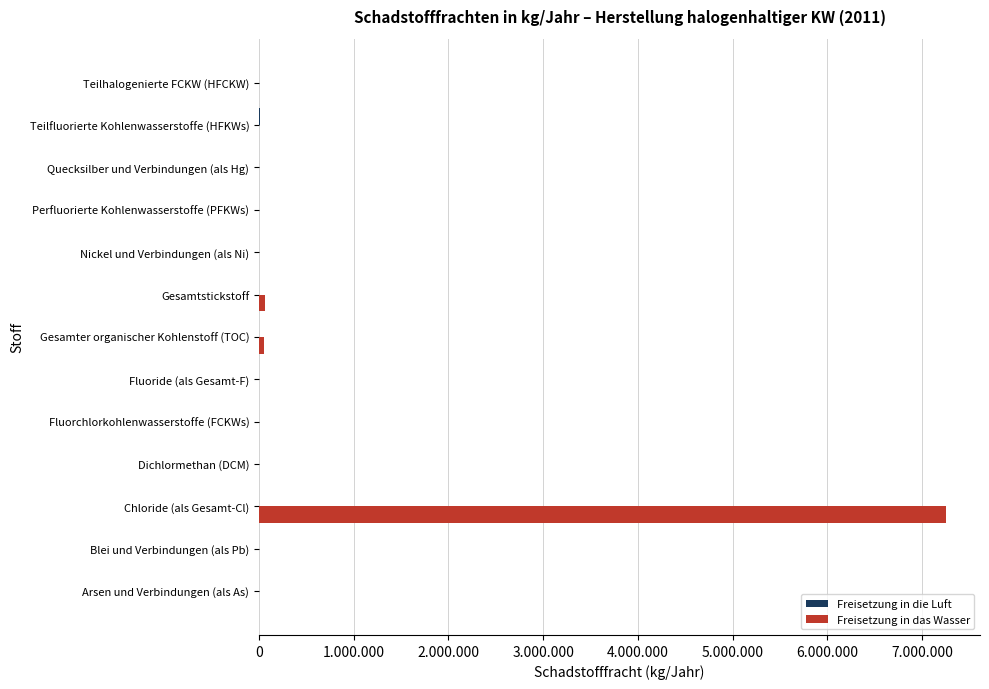

How many groups of bars are there?

13